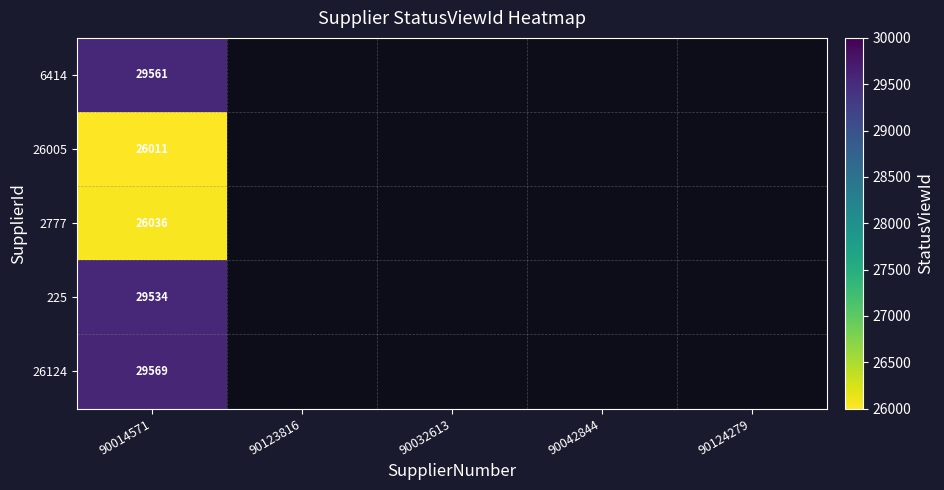

The 26005 series shows 26011 at 90014571. True or false?

True